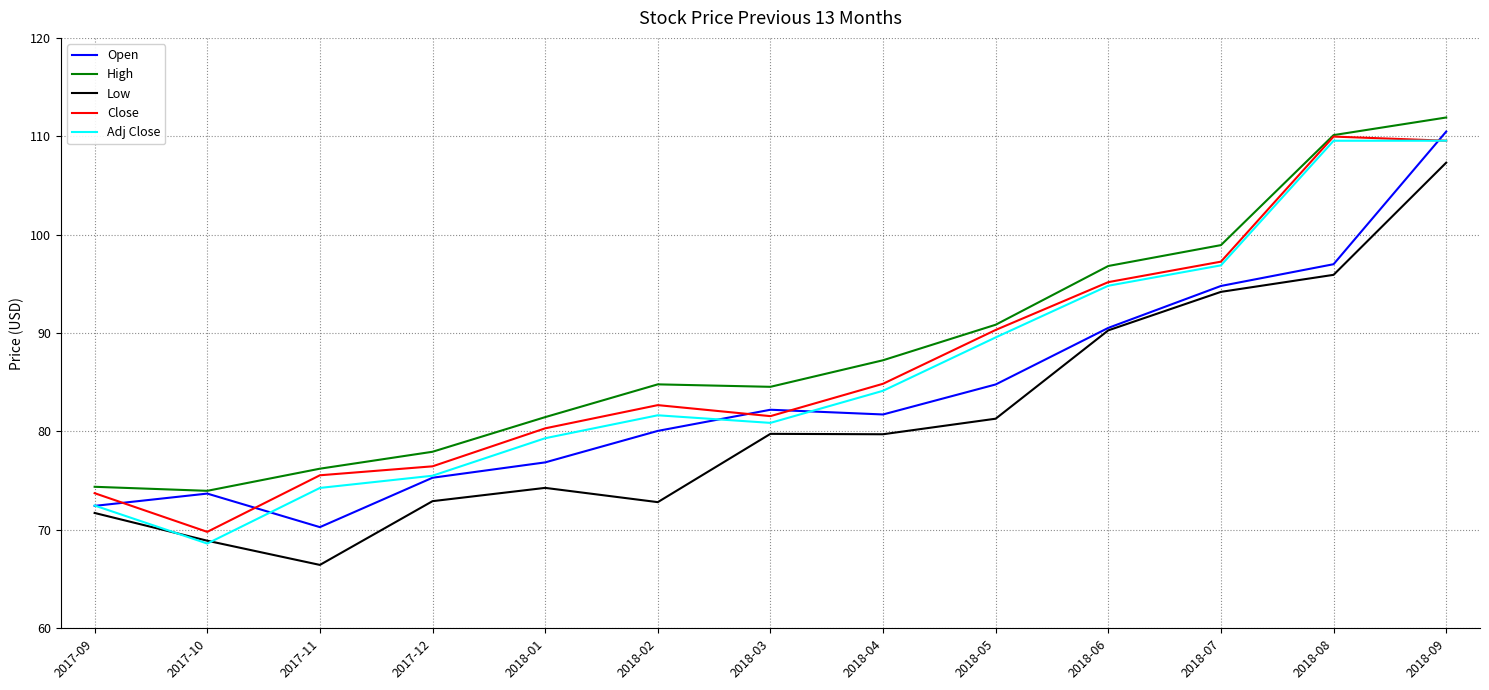

After their last crossing, which series has the higher values: Adj Close or Open?

Open